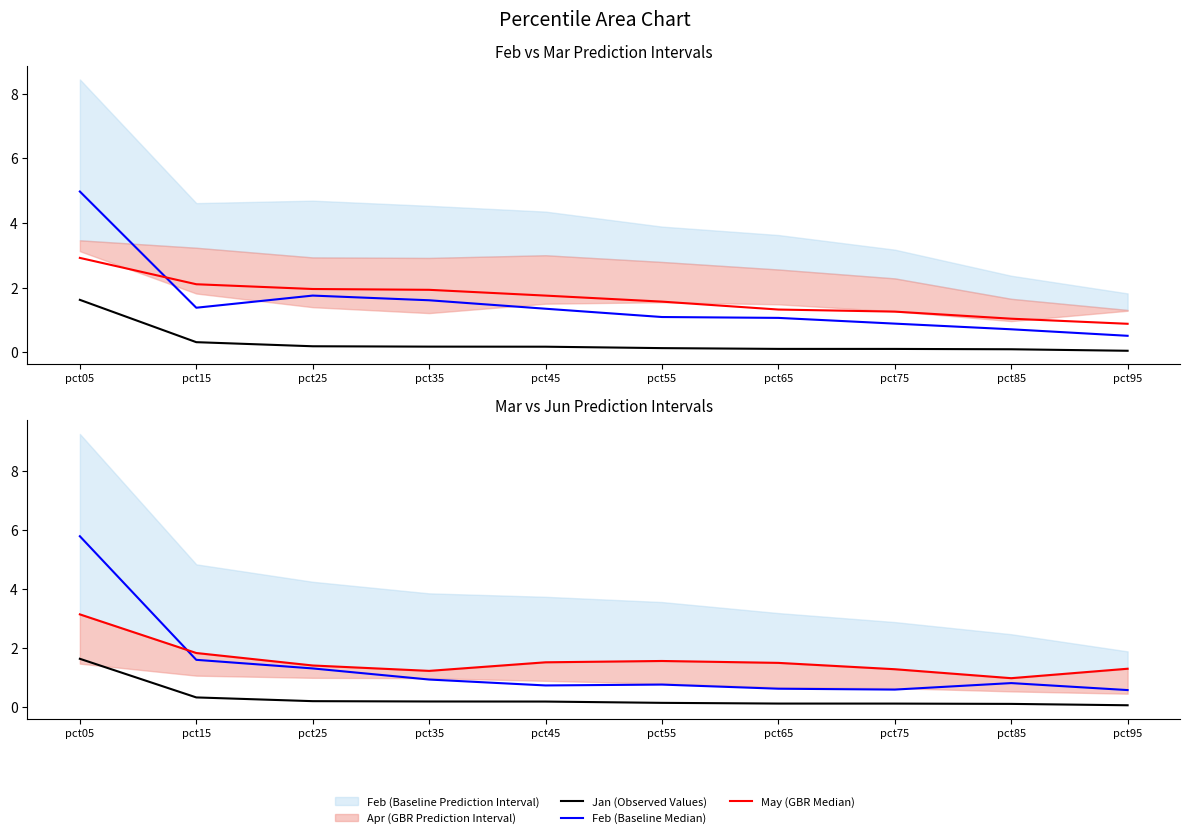

At which category is the sum across all series the highest?

pct05